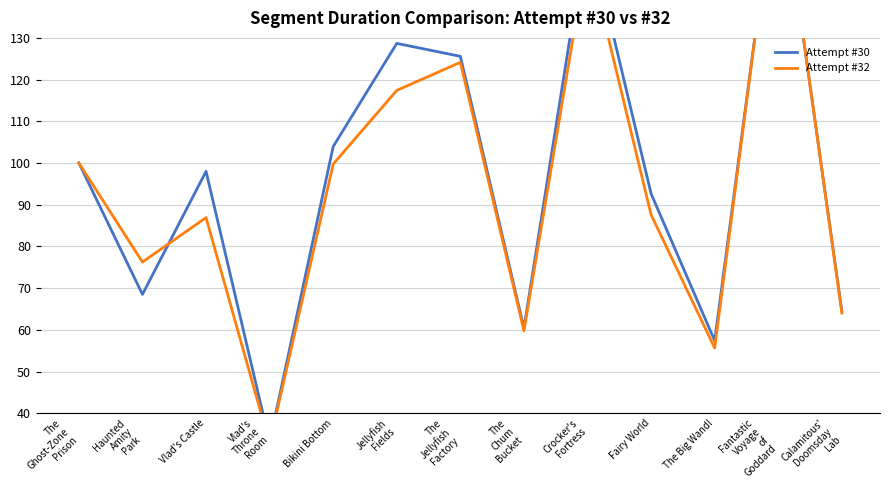

Which series ends up on top after the final intersection of Attempt #30 and Attempt #32?

Attempt #30